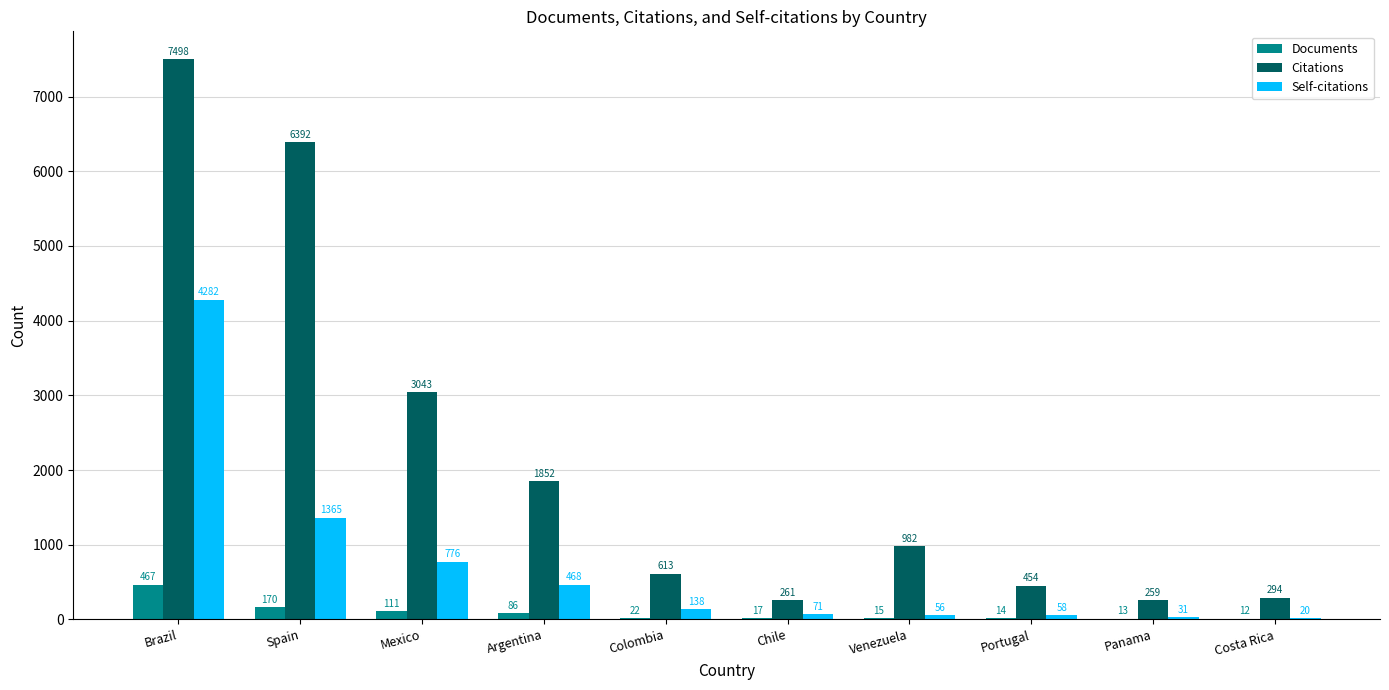

Which category has the highest value in the Citations series?

Brazil